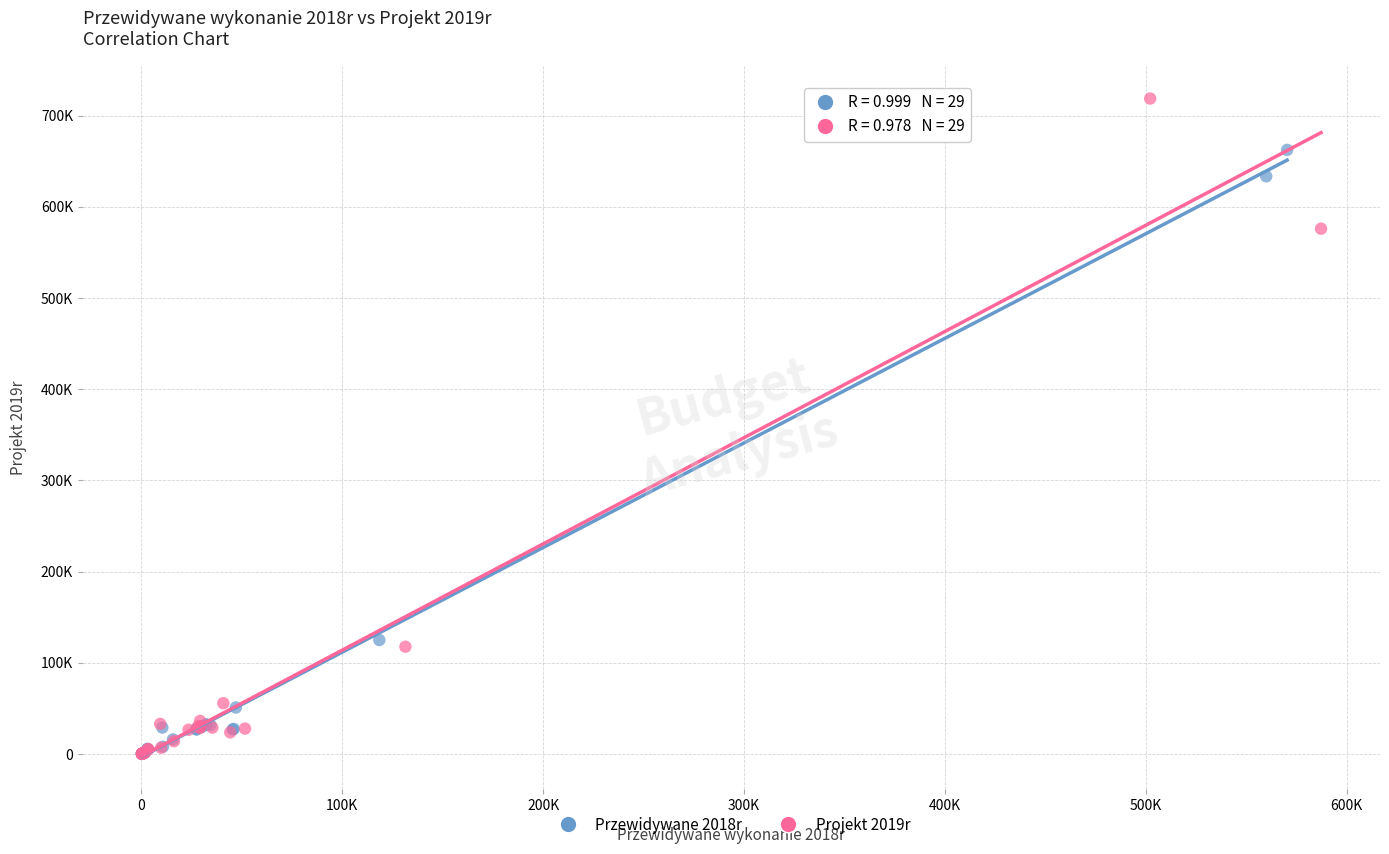

What are all the series names shown in the legend?

Przewidywane 2018r, Projekt 2019r